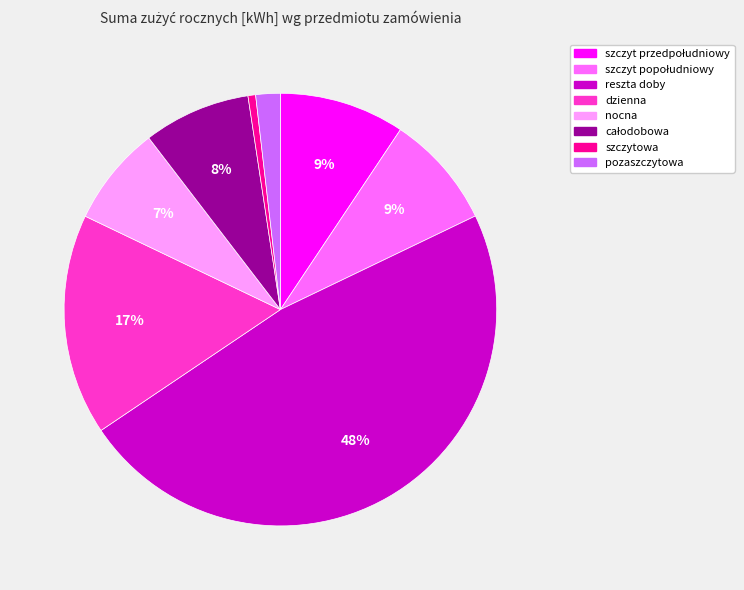

To the nearest percent, what percentage of the pie is nocna?

7%